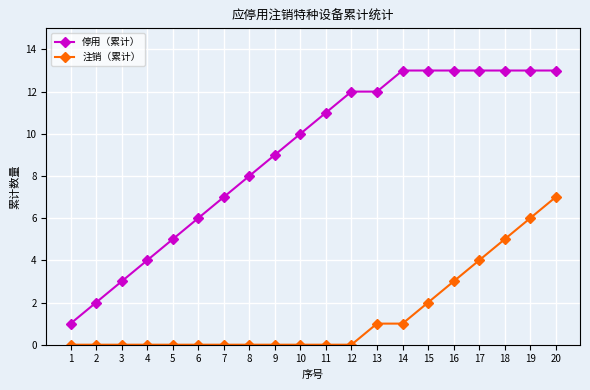

What are all the series names shown in the legend?

停用（累计）, 注销（累计）